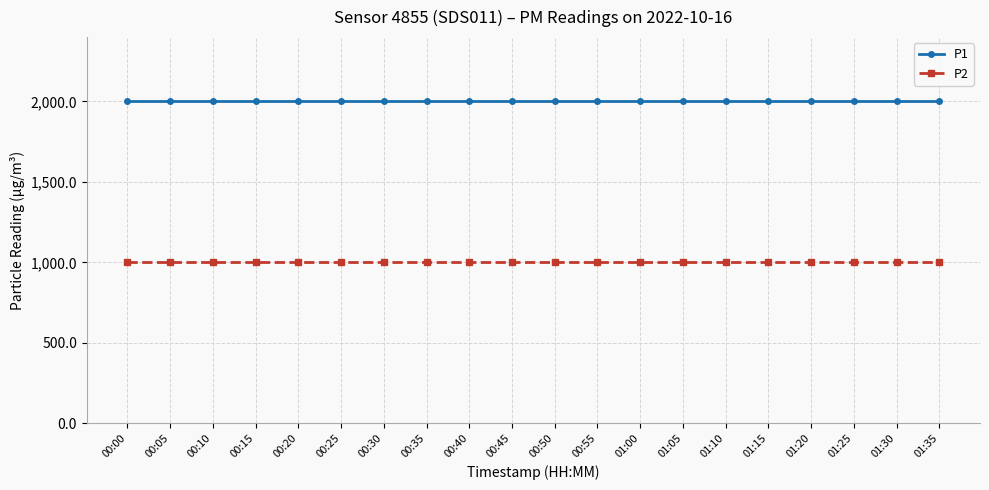

Reading left to right, extract all data points from this chart.

P1: 00:00=1999.9	00:05=1999.9	00:10=1999.9	00:15=1999.9	00:20=1999.9	00:25=1999.9	00:30=1999.9	00:35=1999.9	00:40=1999.9	00:45=1999.9	00:50=1999.9	00:55=1999.9	01:00=1999.9	01:05=1999.9	01:10=1999.9	01:15=1999.9	01:20=1999.9	01:25=1999.9	01:30=1999.9	01:35=1999.9
P2: 00:00=999.9	00:05=999.9	00:10=999.9	00:15=999.9	00:20=999.9	00:25=999.9	00:30=999.9	00:35=999.9	00:40=999.9	00:45=999.9	00:50=999.9	00:55=999.9	01:00=999.9	01:05=999.9	01:10=999.9	01:15=999.9	01:20=999.9	01:25=999.9	01:30=999.9	01:35=999.9